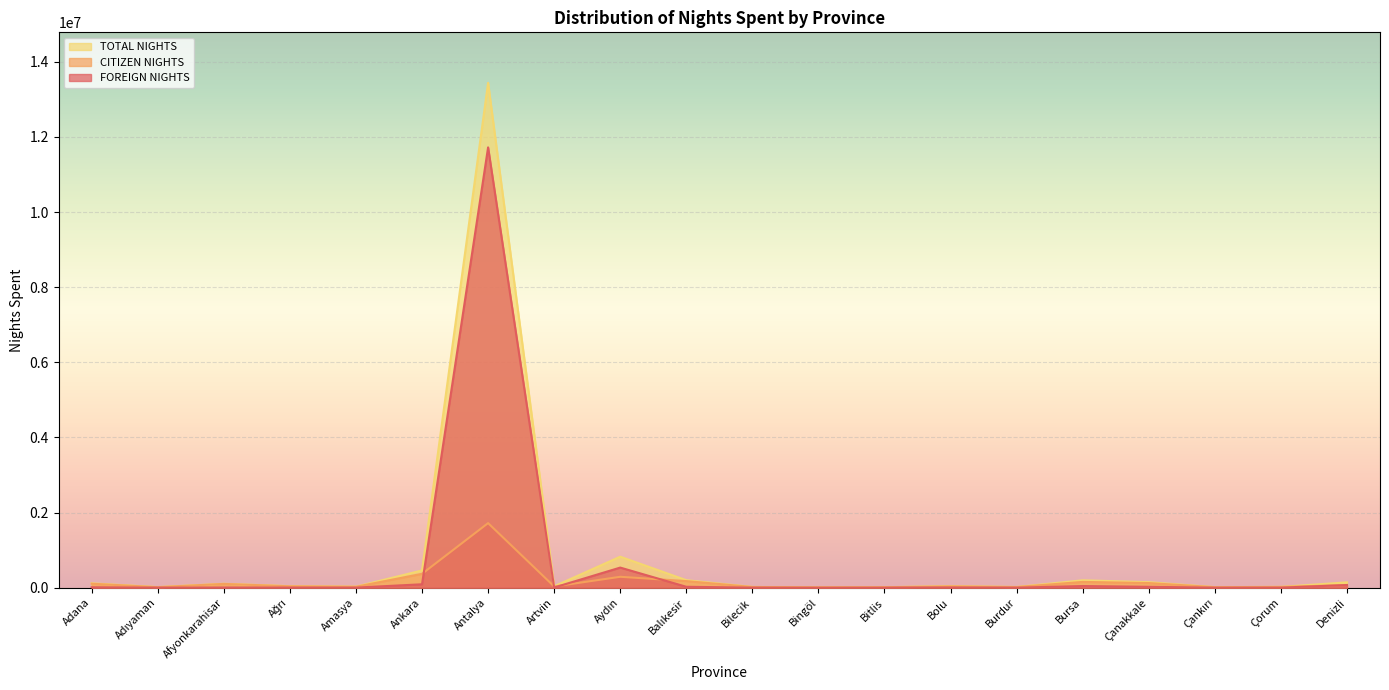

Reading left to right, transcribe all the data shown in this chart.

FOREIGN NIGHTS: 11180	1353	4782	3762	2091	90512	11722112	4120	535053	24115	1164	303	499	6454	641	43653	23562	331	1061	70592
CITIZEN NIGHTS: 105086	13354	100032	36756	24608	368952	1718896	32016	290040	175430	18289	8172	11909	35146	17409	153404	123040	13664	20176	71385
TOTAL NIGHTS: 116266	14707	104814	40518	26699	459464	13441008	36136	825093	199545	19453	8475	12408	41600	18050	197057	146602	13995	21237	141977